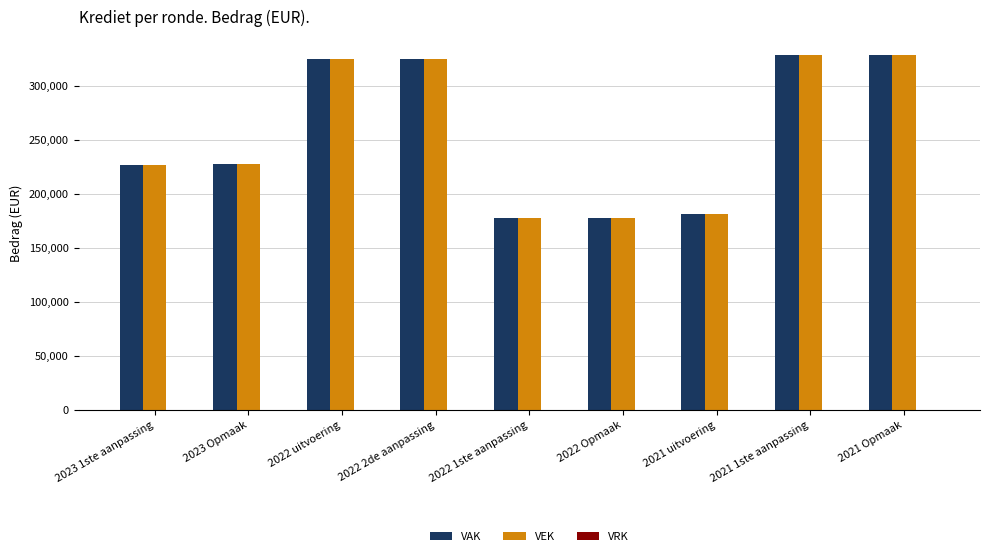

The value of VAK at 2023 1ste aanpassing is 406354. True or false?

False